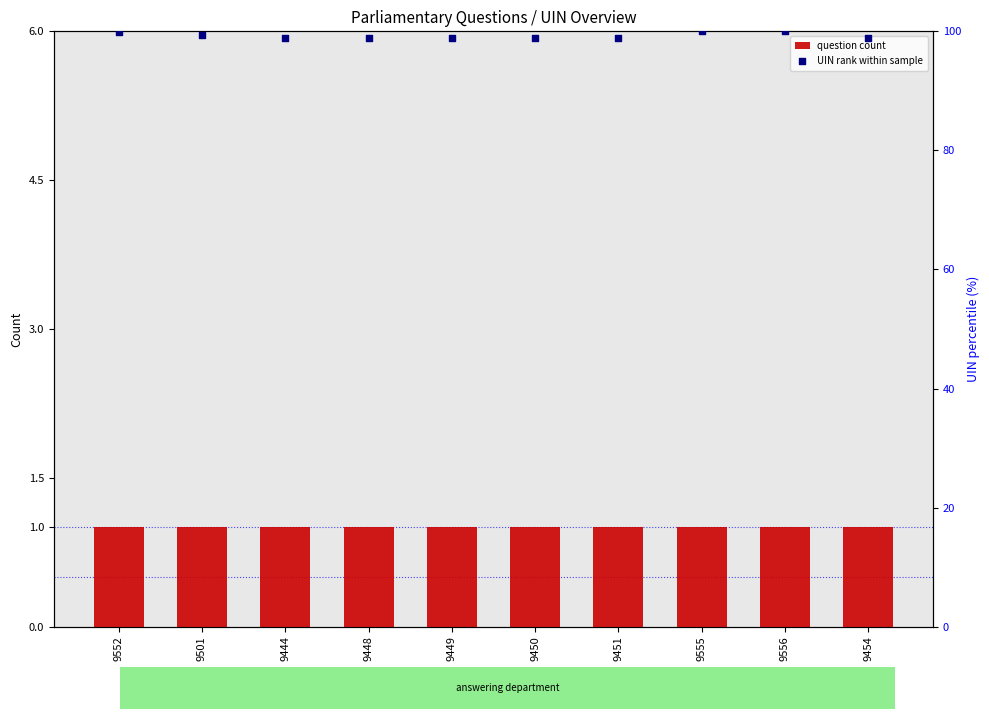

What is the total value across all series at 9449?

99.9